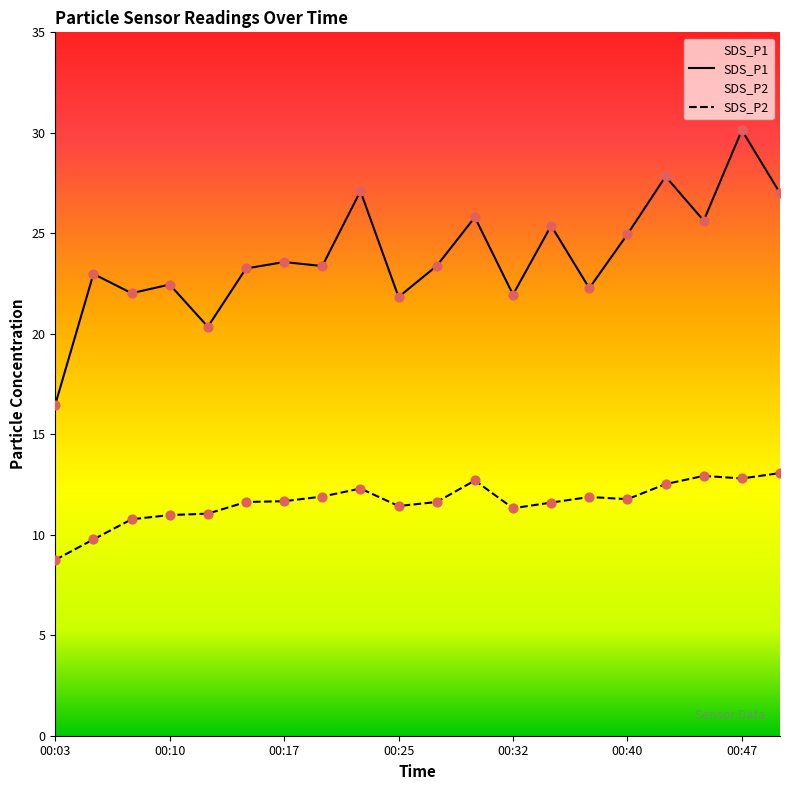

Which series has the widest spread of Y values?

SDS_P1